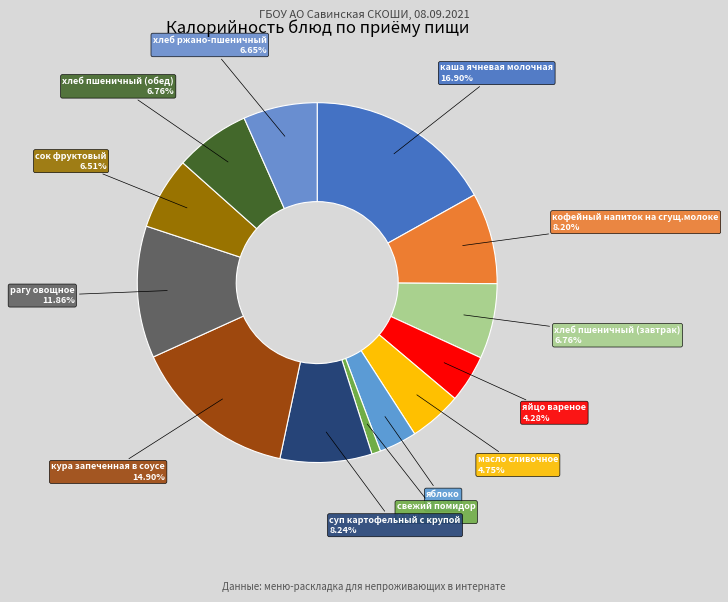

Combined, do масло сливочное and хлеб пшеничный (обед) account for over 50%?

No